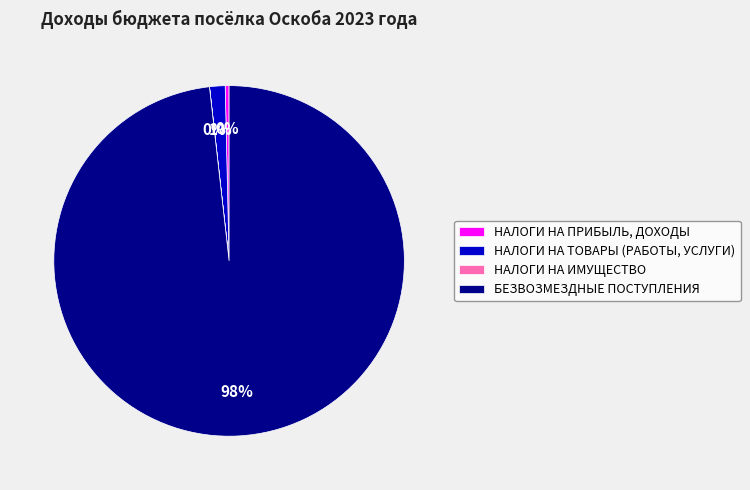

Which category has the biggest portion of the pie?

БЕЗВОЗМЕЗДНЫЕ ПОСТУПЛЕНИЯ